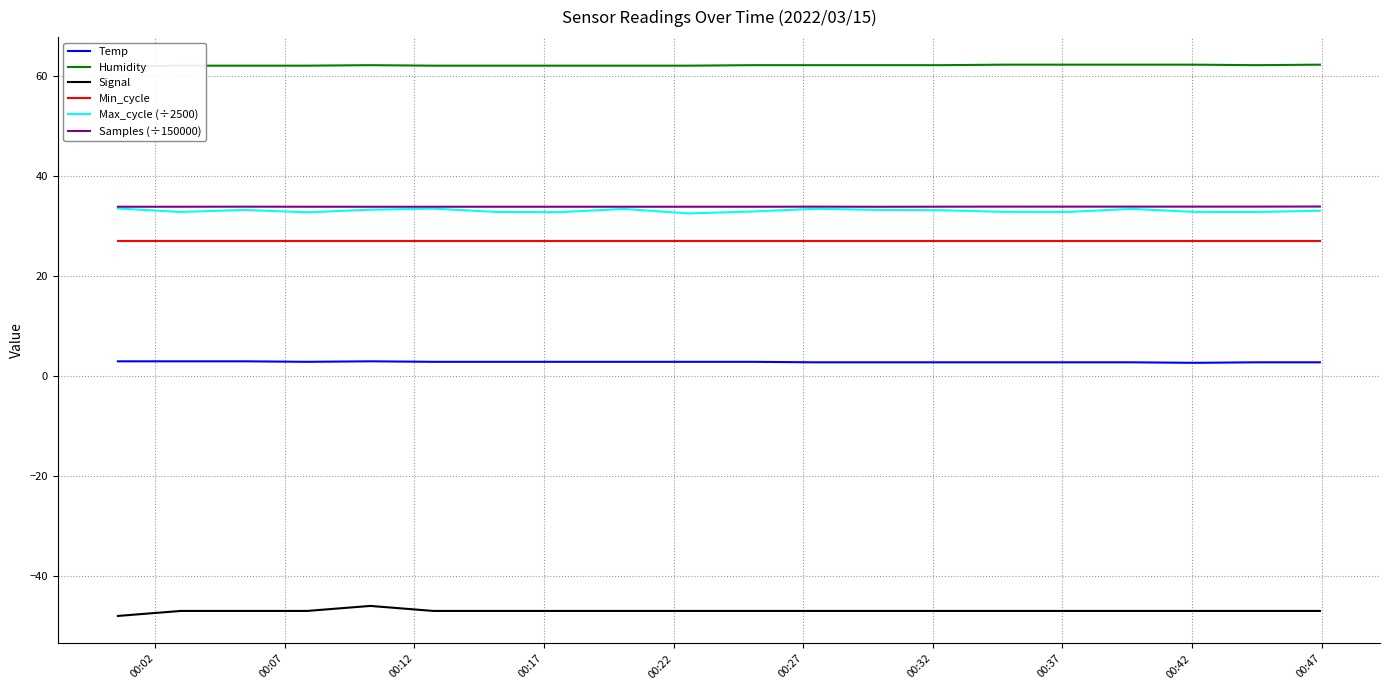

How many lines are shown in the chart?

6